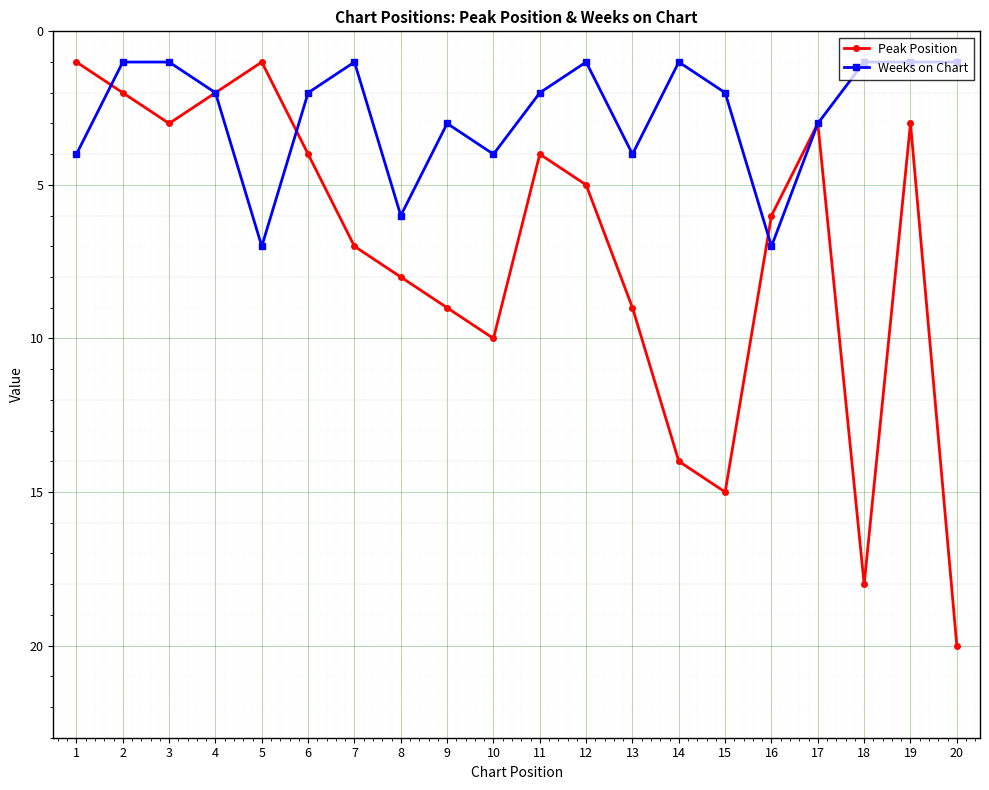

At which category is the sum across all series the highest?

20